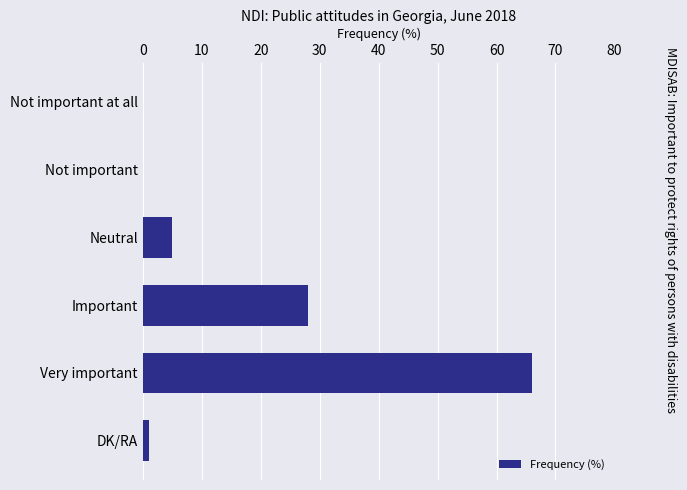

At which label is the value closest to 33?

Important